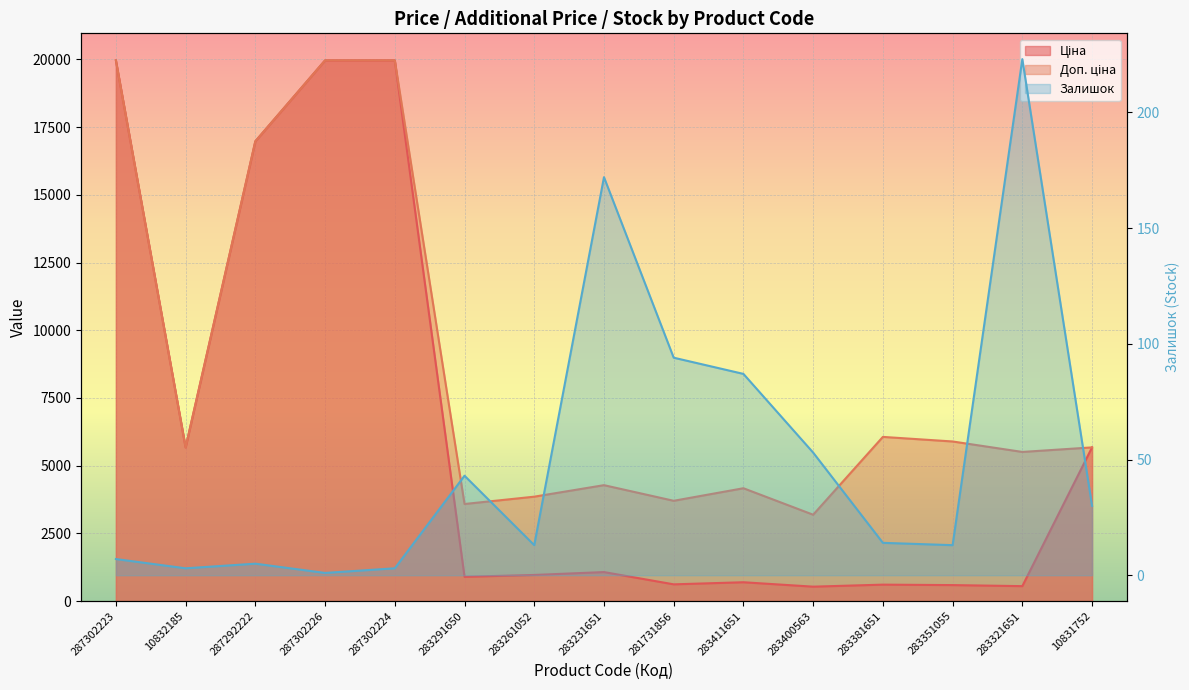

Which series has the widest spread of values?

Ціна